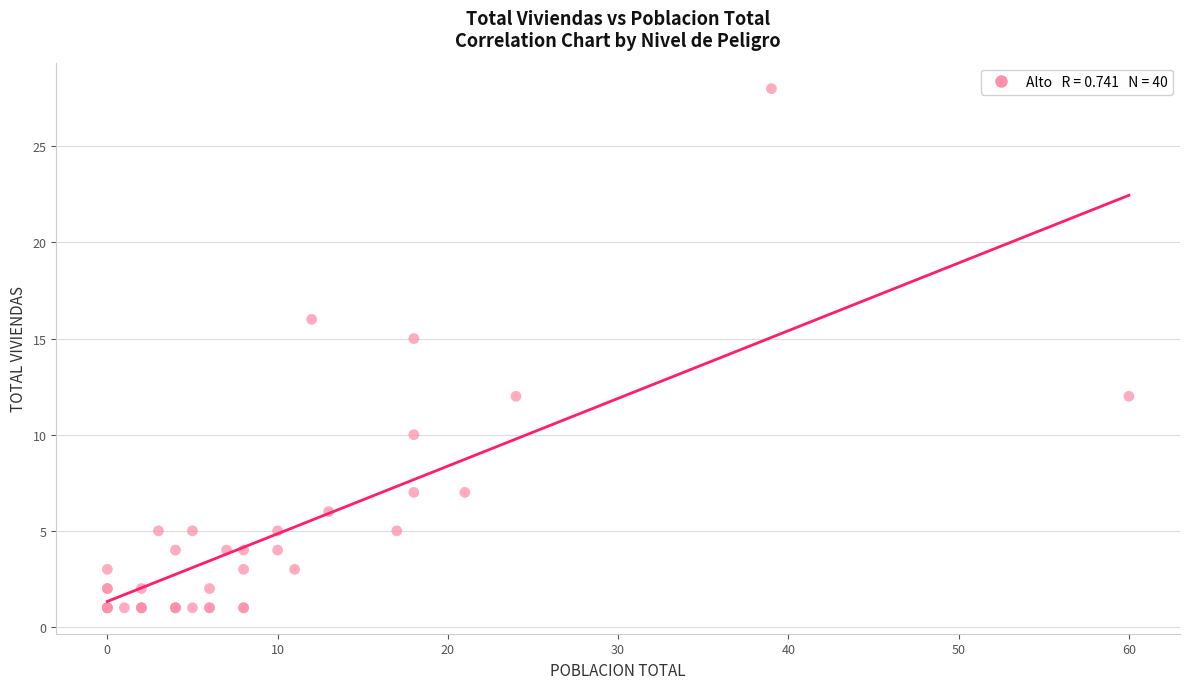

What Y value in the scatter plot is closest to 14?

15